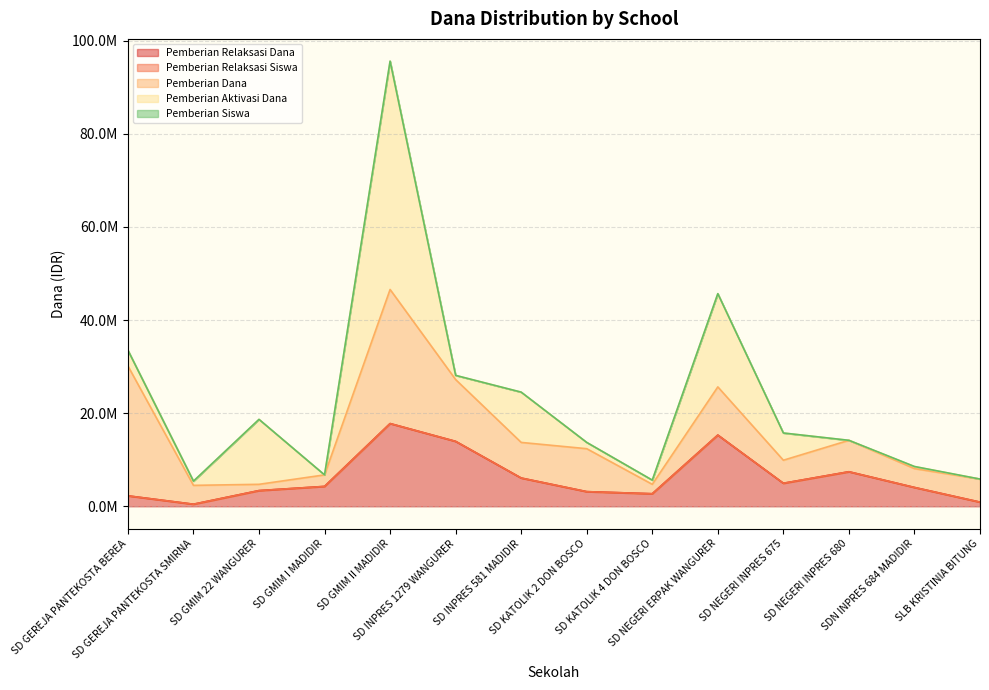

Reading left to right, transcribe all the data shown in this chart.

Pemberian Relaksasi Dana: SD GEREJA PANTEKOSTA BEREA=2250000	SD GEREJA PANTEKOSTA SMIRNA=450000	SD GMIM 22 WANGURER=3375000	SD GMIM I MADIDIR=4275000	SD GMIM II MADIDIR=17775000	SD INPRES 1279 WANGURER=13950000	SD INPRES 581 MADIDIR=6075000	SD KATOLIK 2 DON BOSCO=3150000	SD KATOLIK 4 DON BOSCO=2700000	SD NEGERI ERPAK WANGURER=15300000	SD NEGERI INPRES 675=4950000	SD NEGERI INPRES 680=7425000	SDN INPRES 684 MADIDIR=4050000	SLB KRISTINIA BITUNG=900000
Pemberian Relaksasi Siswa: SD GEREJA PANTEKOSTA BEREA=6	SD GEREJA PANTEKOSTA SMIRNA=1	SD GMIM 22 WANGURER=10	SD GMIM I MADIDIR=12	SD GMIM II MADIDIR=50	SD INPRES 1279 WANGURER=32	SD INPRES 581 MADIDIR=15	SD KATOLIK 2 DON BOSCO=7	SD KATOLIK 4 DON BOSCO=6	SD NEGERI ERPAK WANGURER=36	SD NEGERI INPRES 675=11	SD NEGERI INPRES 680=17	SDN INPRES 684 MADIDIR=10	SLB KRISTINIA BITUNG=2
Pemberian Dana: SD GEREJA PANTEKOSTA BEREA=27900000	SD GEREJA PANTEKOSTA SMIRNA=4050000	SD GMIM 22 WANGURER=1350000	SD GMIM I MADIDIR=2475000	SD GMIM II MADIDIR=28800000	SD INPRES 1279 WANGURER=13275000	SD INPRES 581 MADIDIR=7650000	SD KATOLIK 2 DON BOSCO=9225000	SD KATOLIK 4 DON BOSCO=2025000	SD NEGERI ERPAK WANGURER=10350000	SD NEGERI INPRES 675=4950000	SD NEGERI INPRES 680=6750000	SDN INPRES 684 MADIDIR=4050000	SLB KRISTINIA BITUNG=4950000
Pemberian Aktivasi Dana: SD GEREJA PANTEKOSTA BEREA=3375000	SD GEREJA PANTEKOSTA SMIRNA=900000	SD GMIM 22 WANGURER=13950000	SD GMIM I MADIDIR=0	SD GMIM II MADIDIR=49050000	SD INPRES 1279 WANGURER=900000	SD INPRES 581 MADIDIR=10800000	SD KATOLIK 2 DON BOSCO=1350000	SD KATOLIK 4 DON BOSCO=900000	SD NEGERI ERPAK WANGURER=20025000	SD NEGERI INPRES 675=5850000	SD NEGERI INPRES 680=0	SDN INPRES 684 MADIDIR=450000	SLB KRISTINIA BITUNG=0
Pemberian Siswa: SD GEREJA PANTEKOSTA BEREA=69	SD GEREJA PANTEKOSTA SMIRNA=9	SD GMIM 22 WANGURER=3	SD GMIM I MADIDIR=7	SD GMIM II MADIDIR=74	SD INPRES 1279 WANGURER=35	SD INPRES 581 MADIDIR=23	SD KATOLIK 2 DON BOSCO=22	SD KATOLIK 4 DON BOSCO=6	SD NEGERI ERPAK WANGURER=29	SD NEGERI INPRES 675=11	SD NEGERI INPRES 680=15	SDN INPRES 684 MADIDIR=11	SLB KRISTINIA BITUNG=11